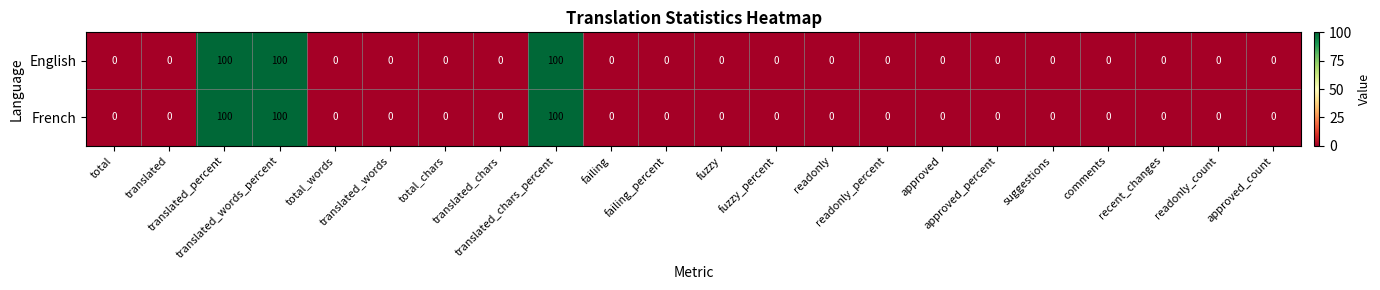

How many distinct data groups are displayed?

2